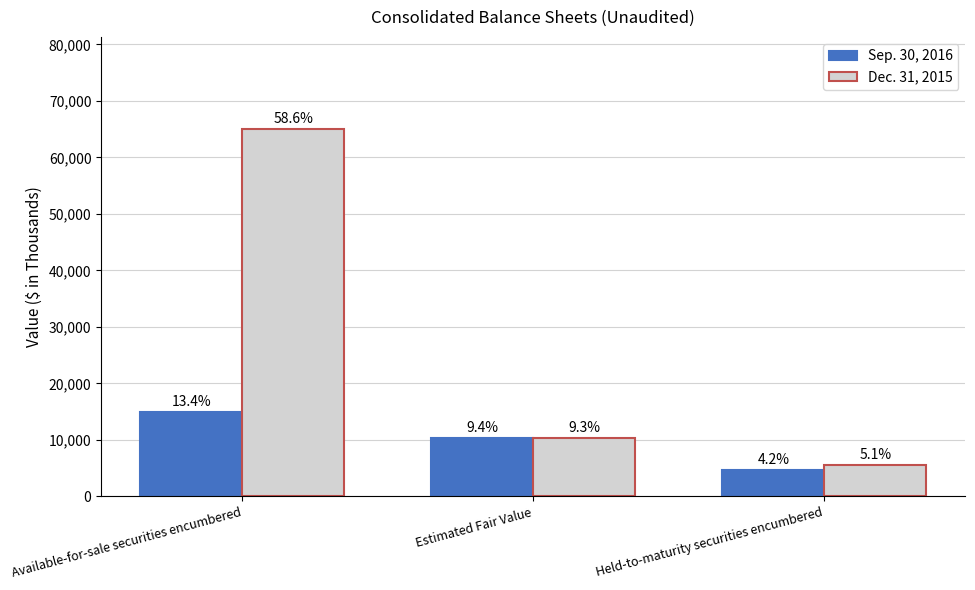

Rank the series by their maximum value, from lowest to highest.

Sep. 30, 2016, Dec. 31, 2015